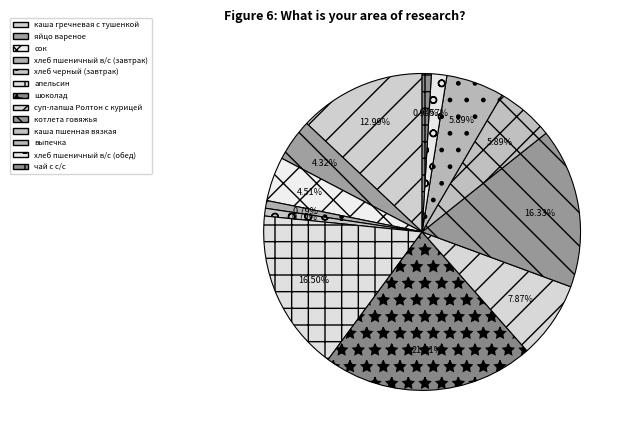

Rank the categories by value from highest to lowest.

шоколад, апельсин, котлета говяжья, каша гречневая с тушенкой, суп-лапша Ролтон с курицей, каша пшенная вязкая, выпечка, сок, яйцо вареное, хлеб пшеничный в/с (обед), чай с с/с, хлеб пшеничный в/с (завтрак), хлеб черный (завтрак)